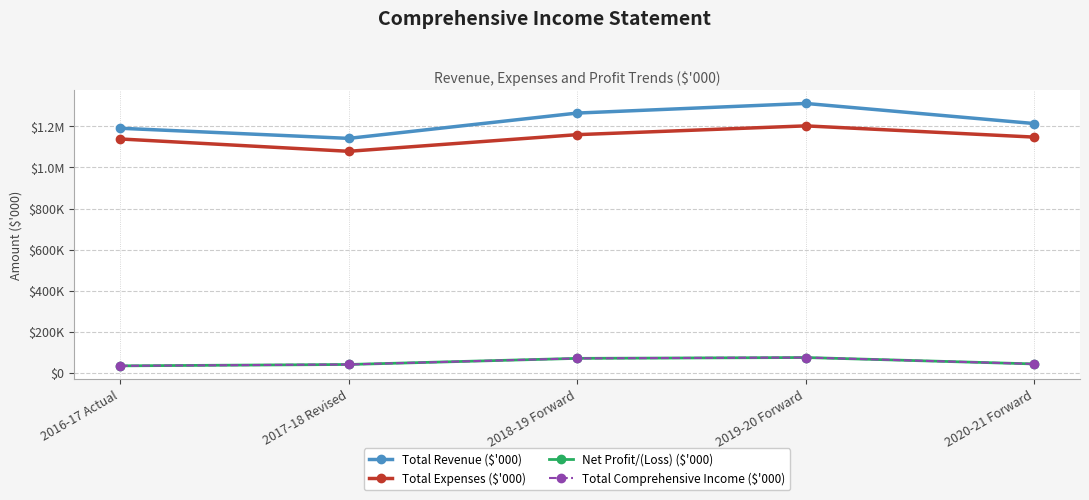

Is this an area chart (filled region under the line)?

No